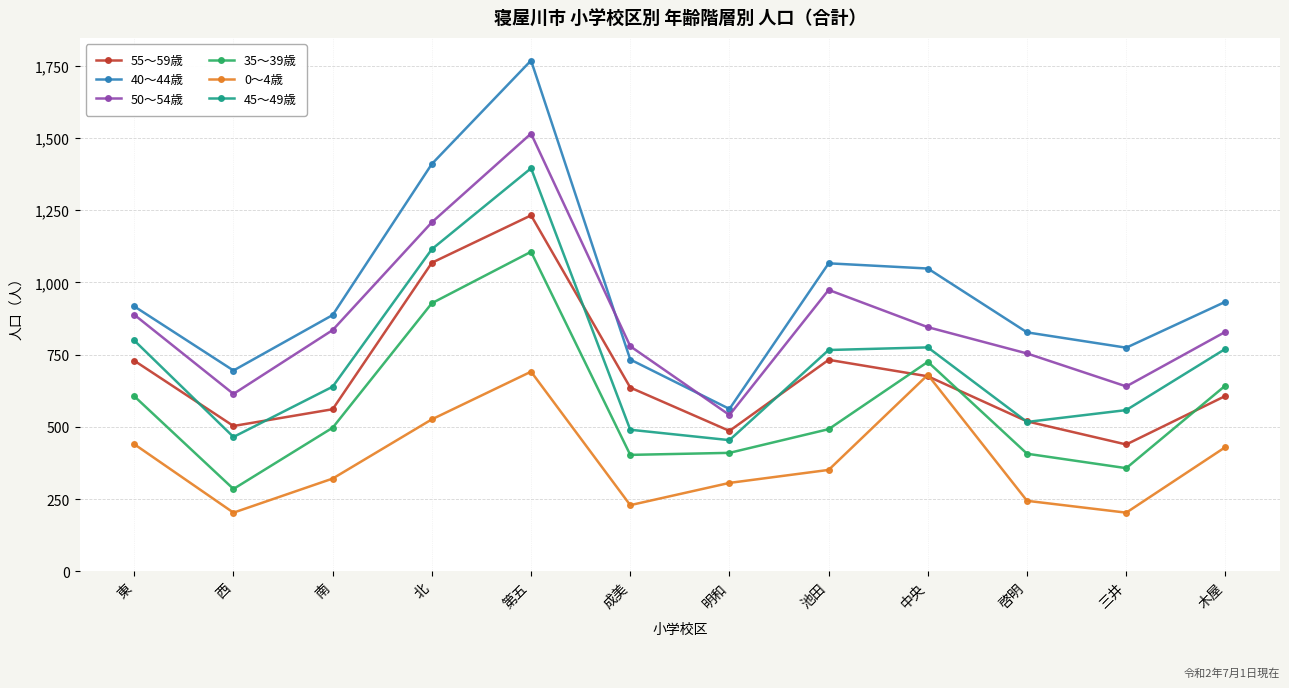

Does the chart have visible grid lines?

Yes